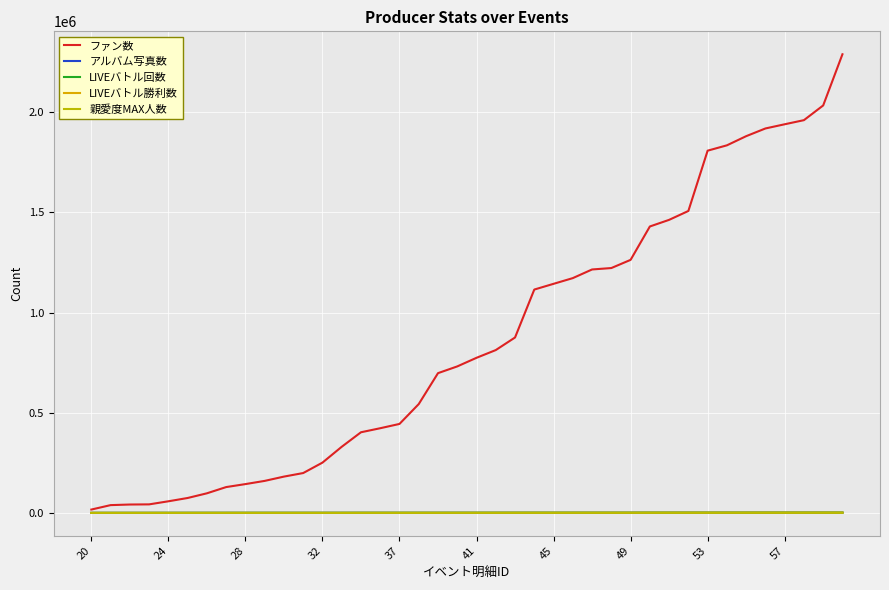

How many lines are shown in the chart?

5